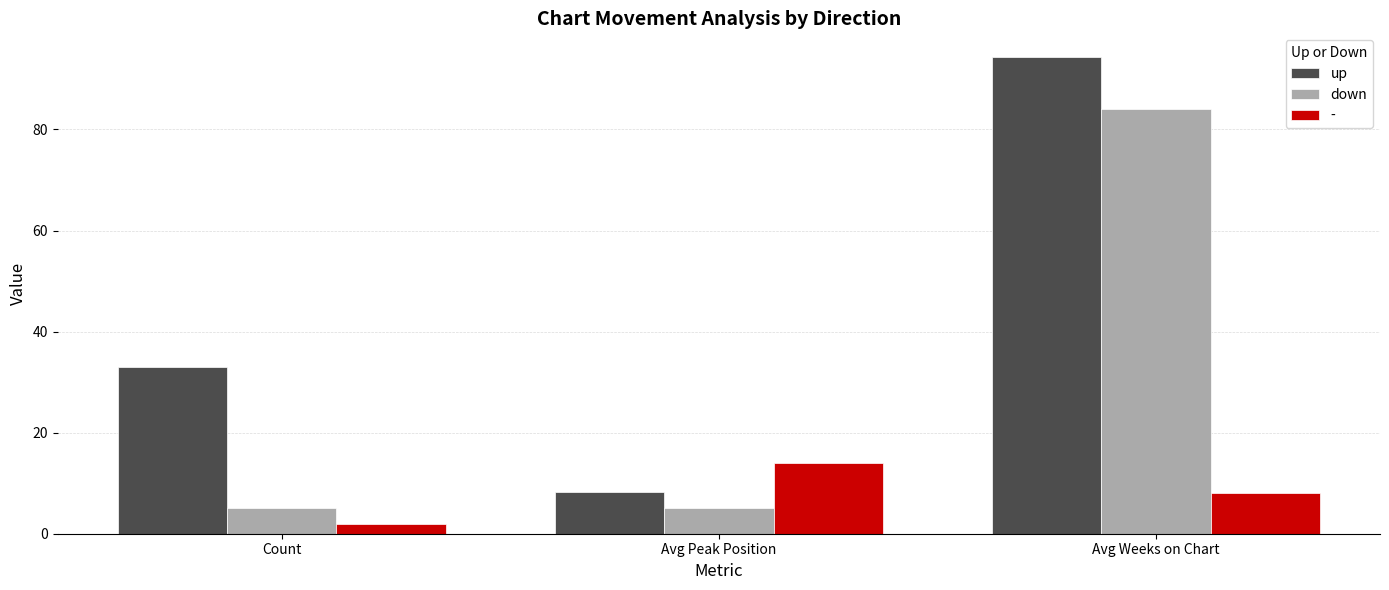

Reading right to left, what are all the values shown in this chart?

up: 94.3	8.2	33.0
down: 84.0	5.0	5.0
-: 8.0	14.0	2.0